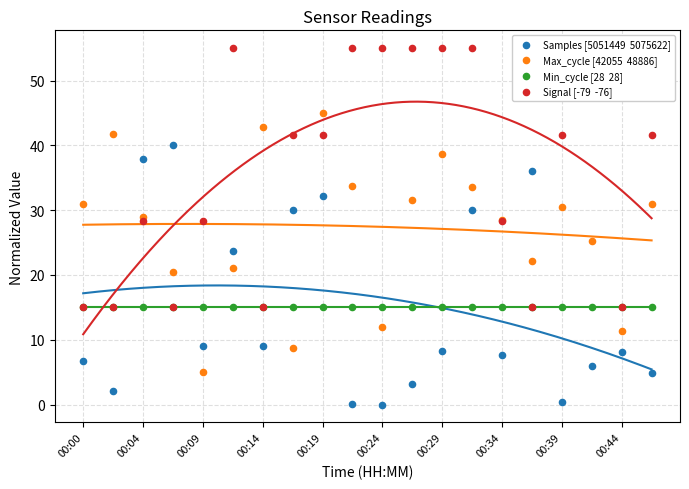

At how many categories does at least one series exceed 24?

19